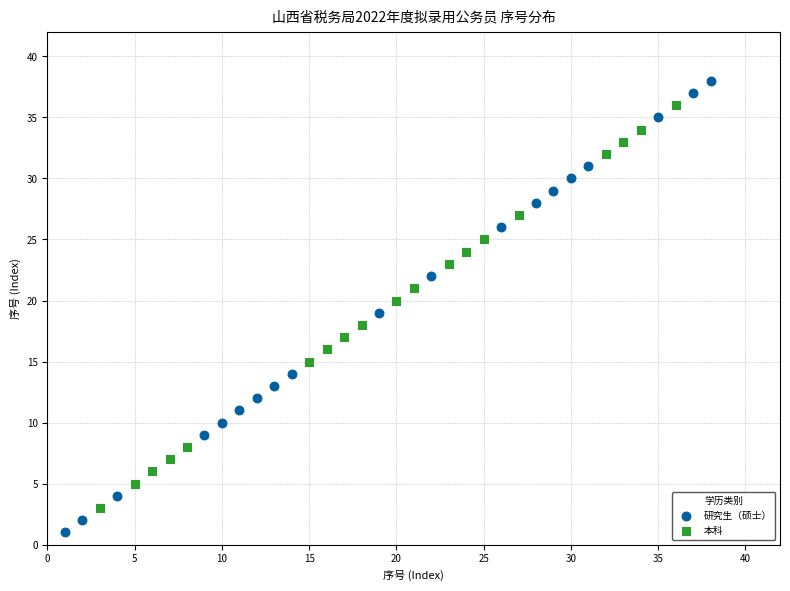

Which series reaches the maximum Y coordinate?

研究生（硕士）